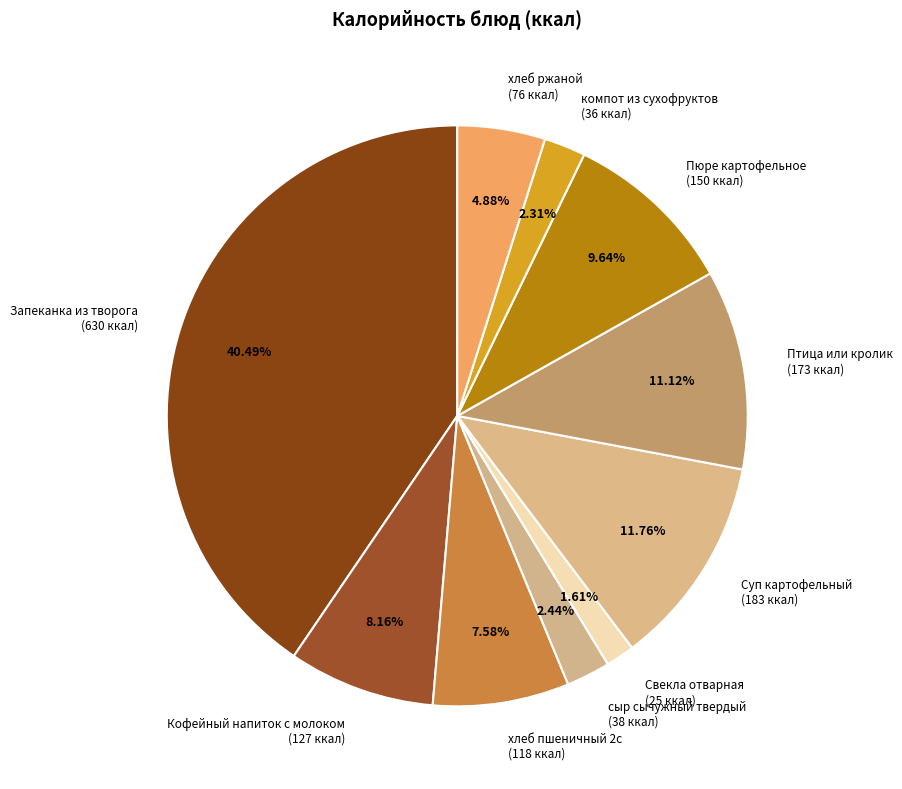

Do хлеб ржаной (76 ккал) and компот из сухофруктов (36 ккал) together represent more than half of the pie?

No